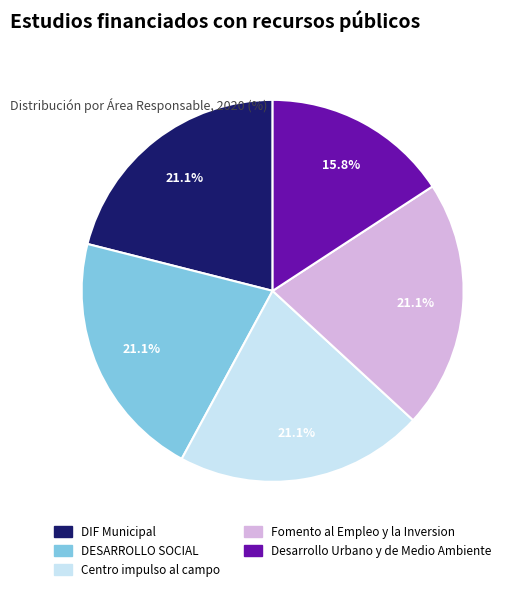

Which slice is the smallest?

Desarrollo Urbano y de Medio Ambiente